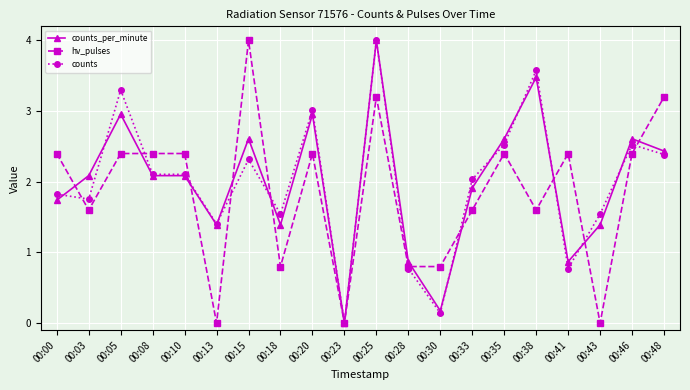

What is the average value of the counts series?

2.0